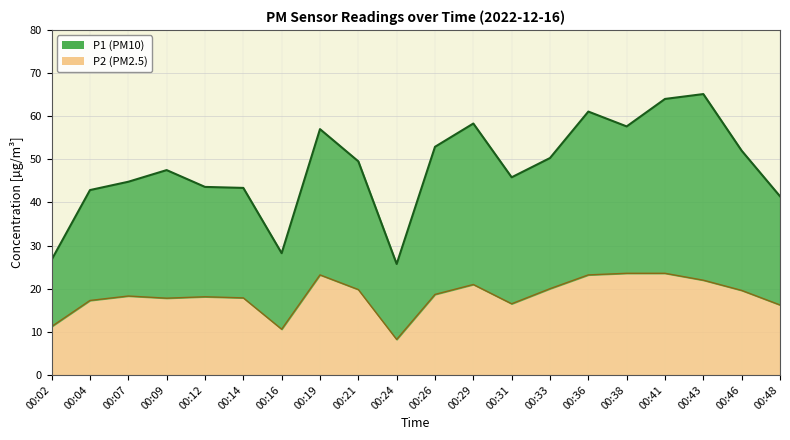

What are all the series names shown in the legend?

P1, P2